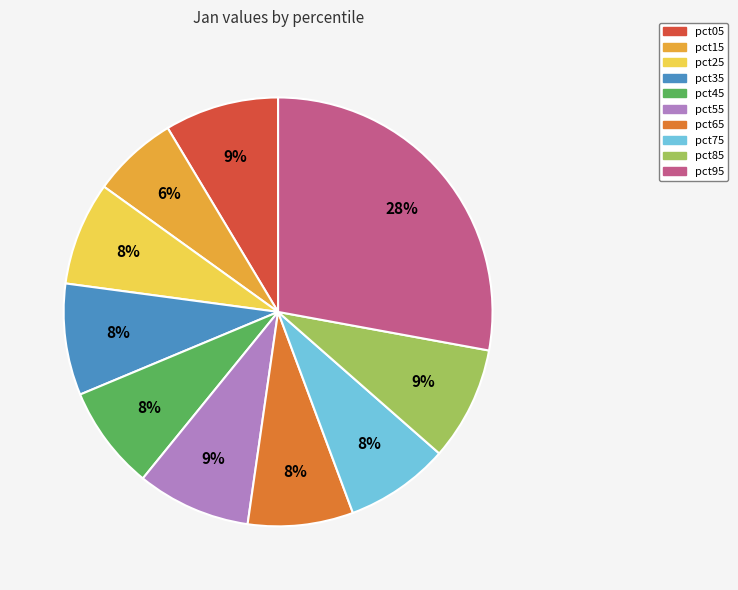

Between pct15 and pct75, which is larger?

pct75